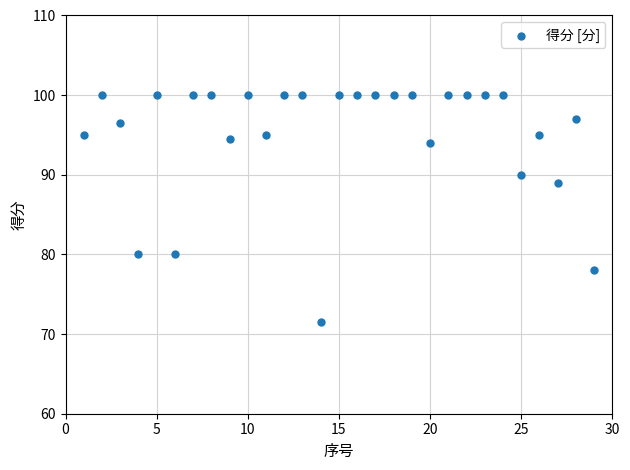

What is the range of X values (max minus min)?

28.0